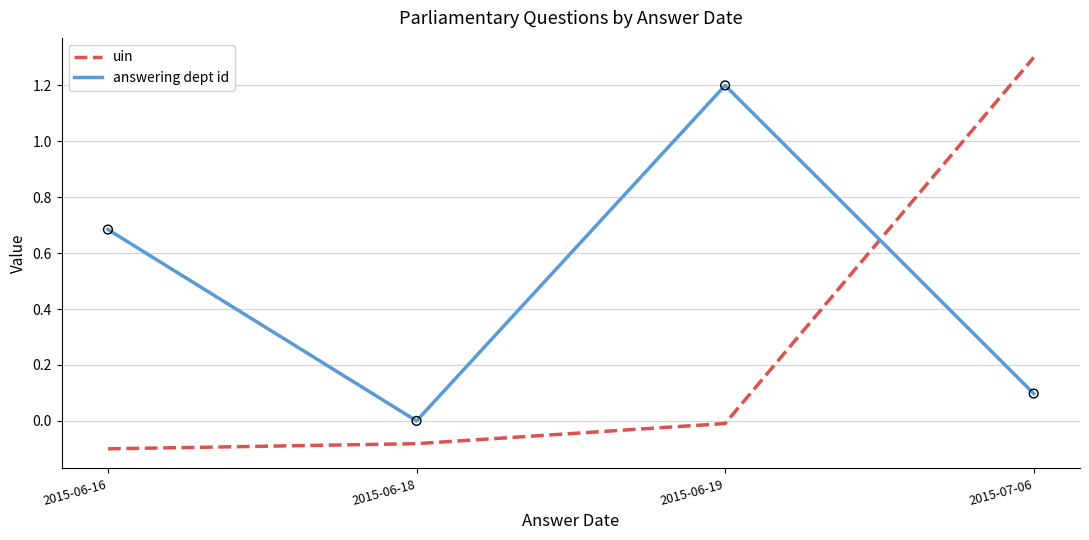

Which series changed the most between 2015-06-16 and 2015-07-06?

uin